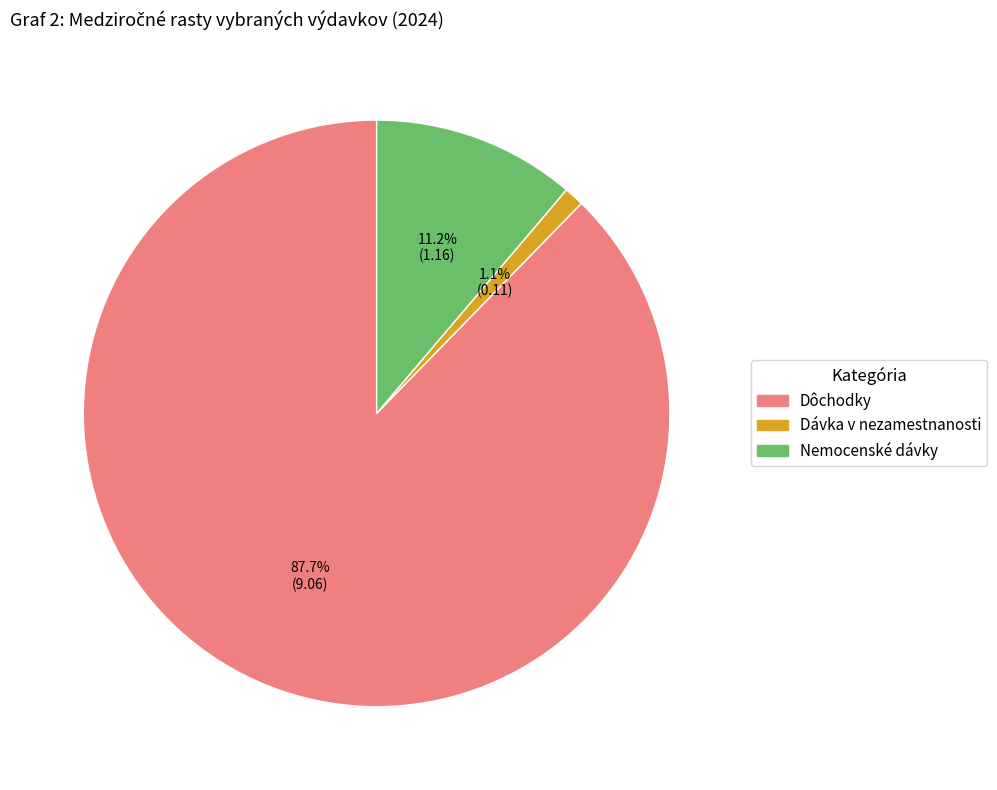

To the nearest percent, what is the average slice percentage?

33%